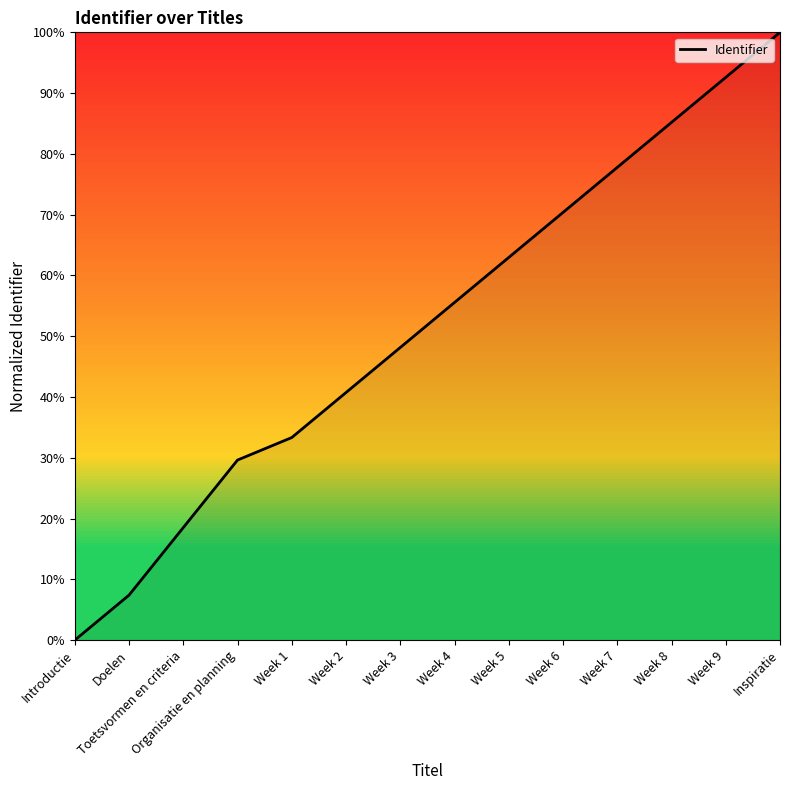

Rank the categories by value from highest to lowest.

Inspiratie, Week 9, Week 8, Week 7, Week 6, Week 5, Week 4, Week 3, Week 2, Week 1, Organisatie en planning, Toetsvormen en criteria, Doelen, Introductie